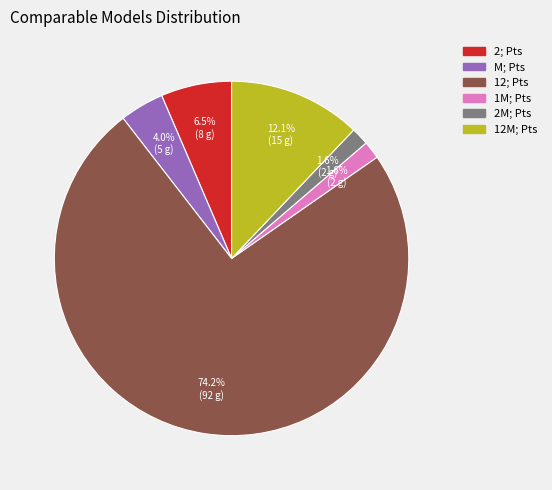

How many slices are in this pie chart?

6